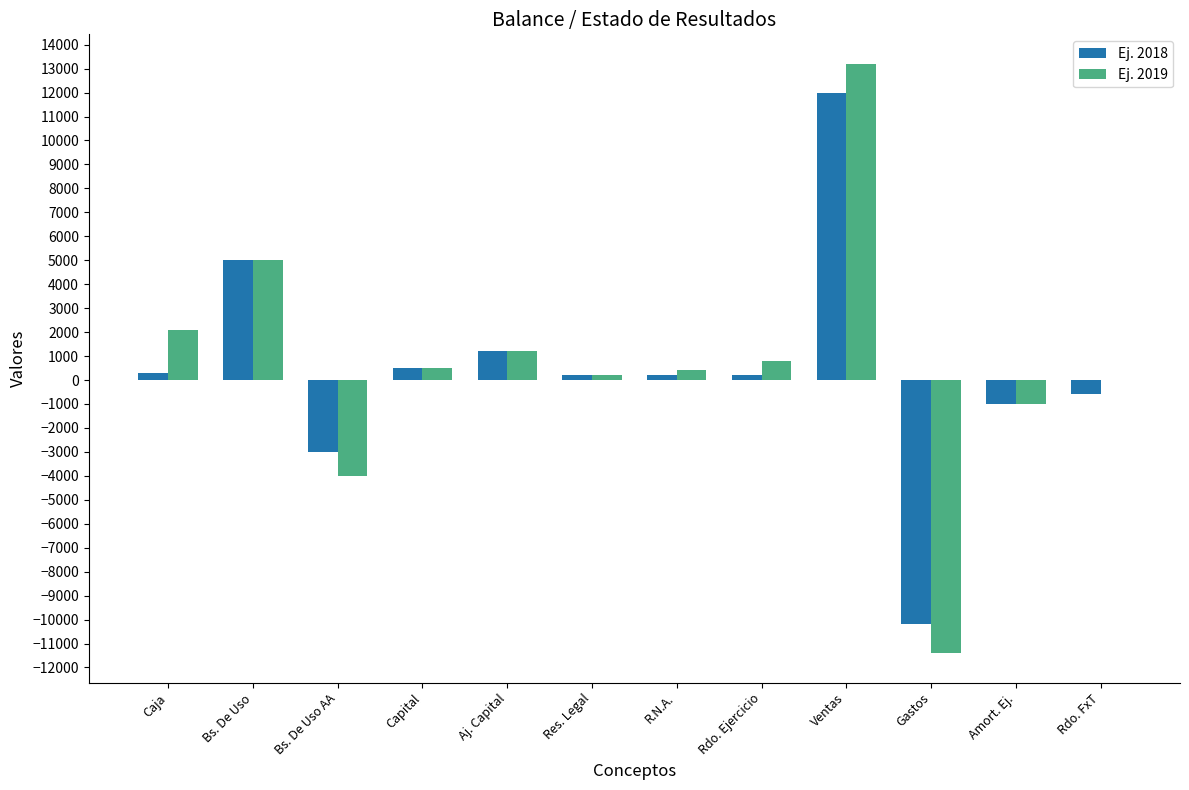

How many data points does each series have?

12